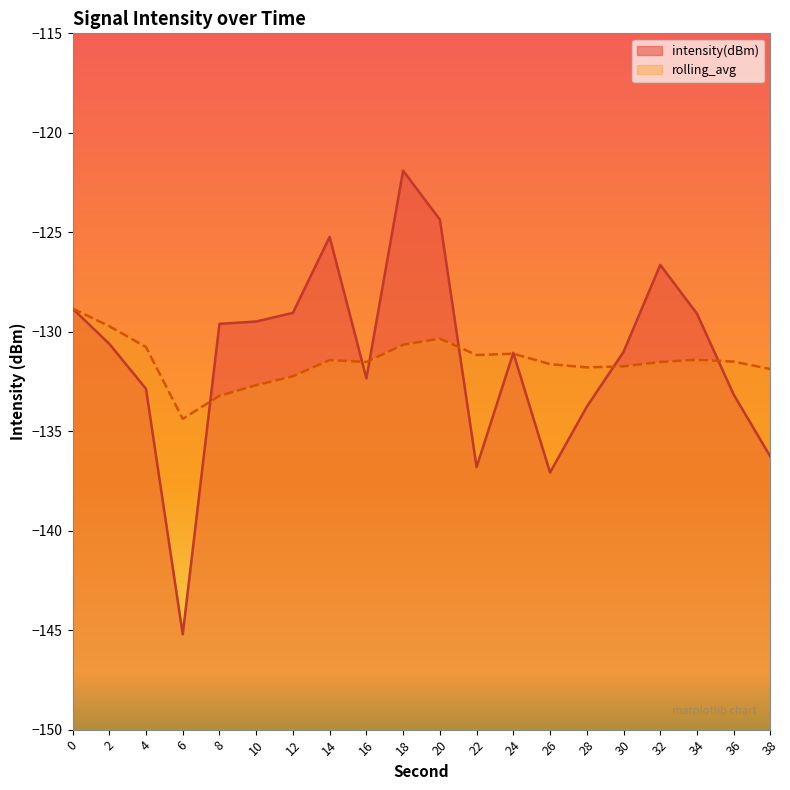

True or false: intensity(dBm) and rolling_avg intersect in this chart.

True